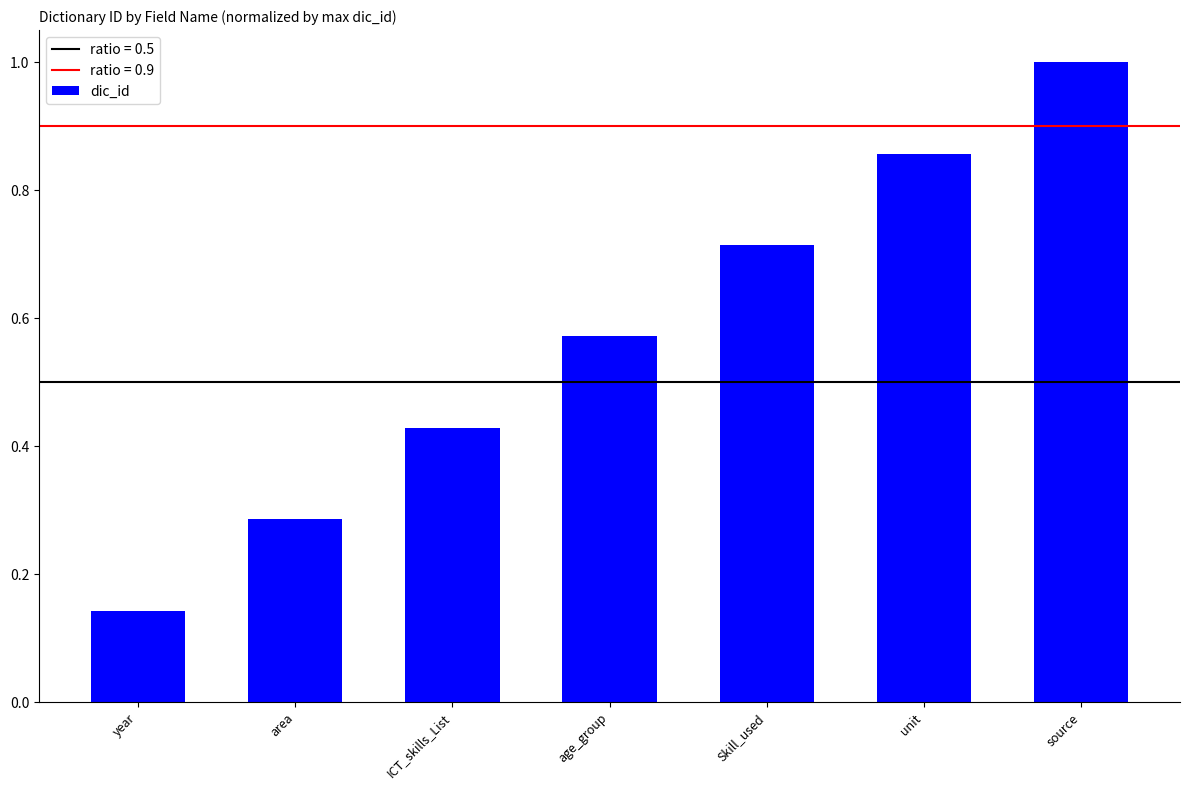

How many distinct data groups are displayed?

1